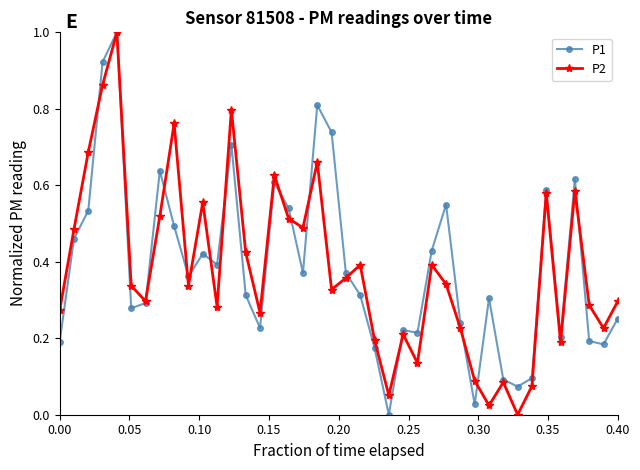

What is the highest value of the P2 series?

1.0